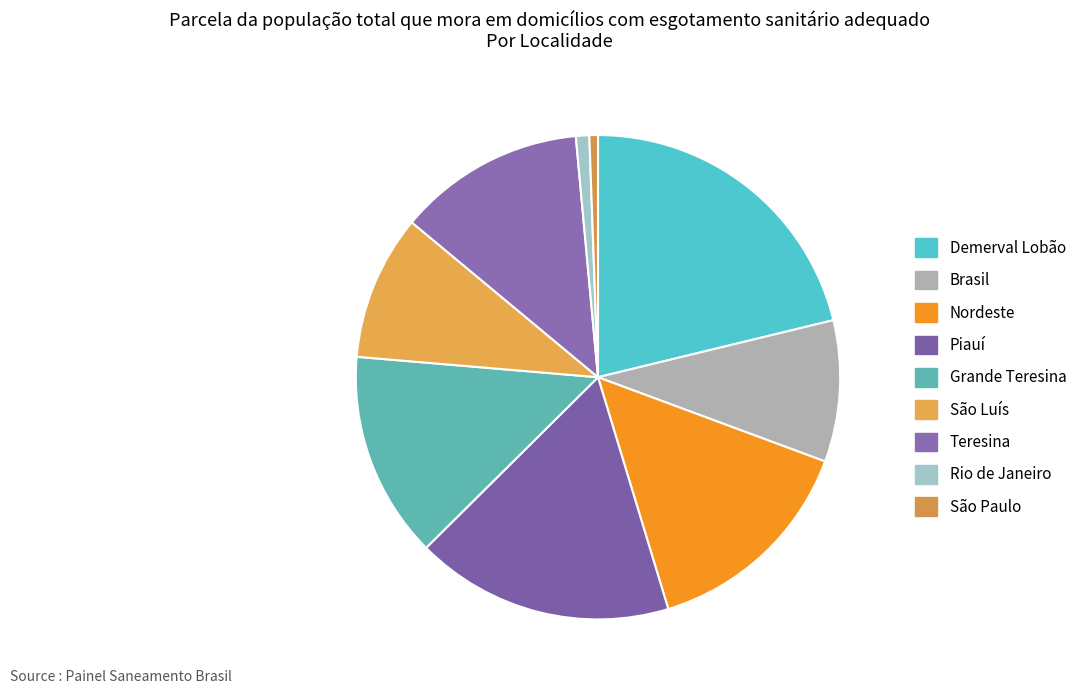

How many segments does this pie chart have?

9